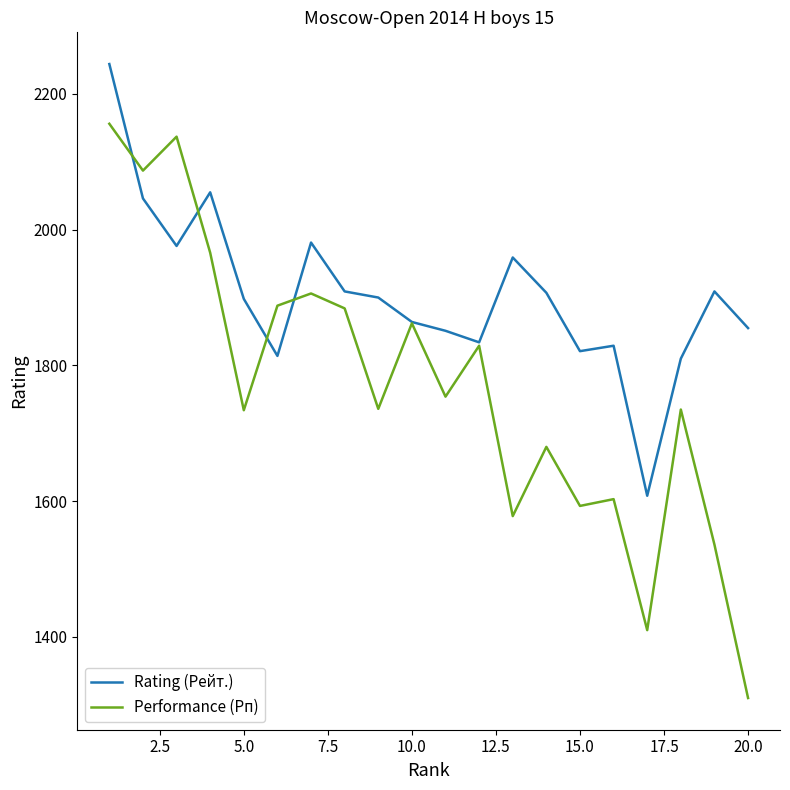

Which series has the widest spread of values?

Performance (Рп)